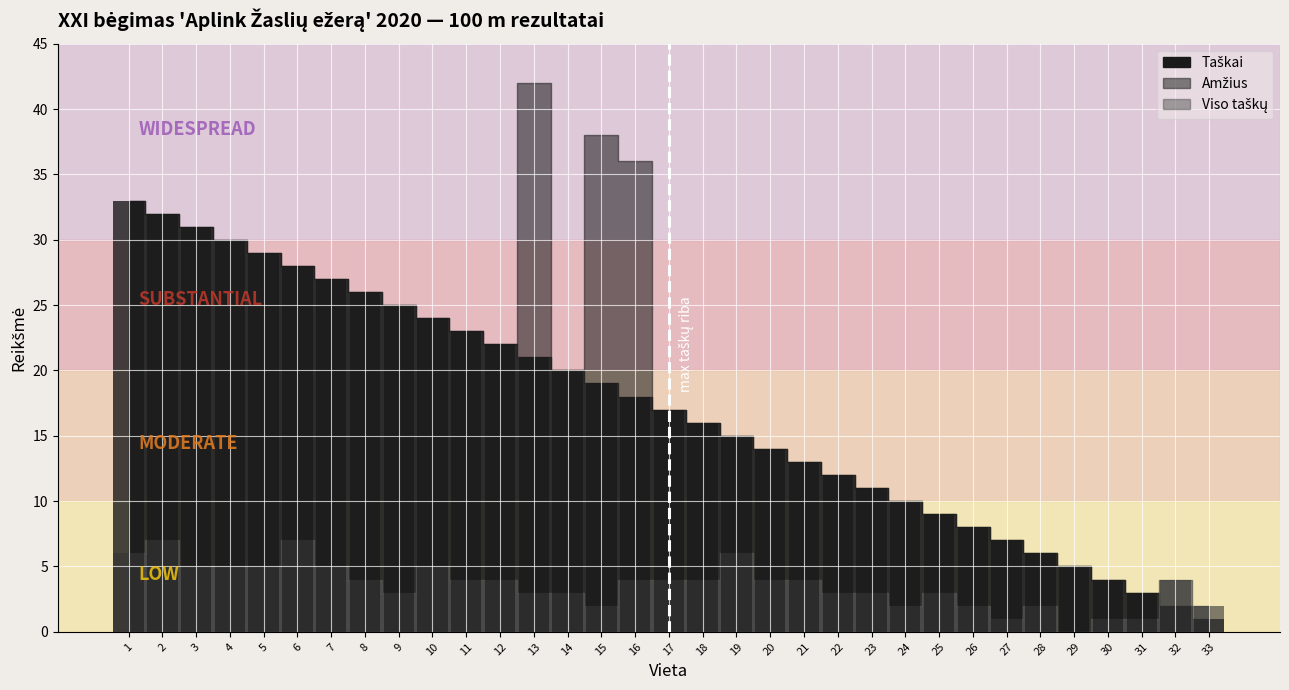

At 32, list the series in order from largest to smallest.

Amžius, Taškai